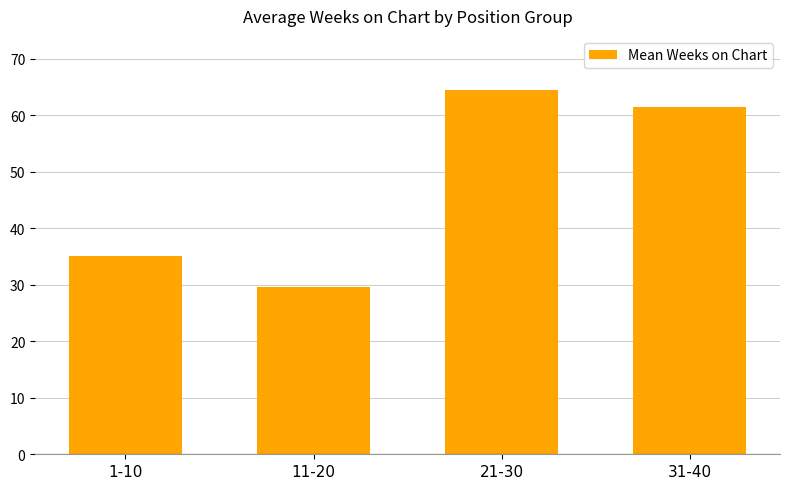

How many bars are there in total?

4